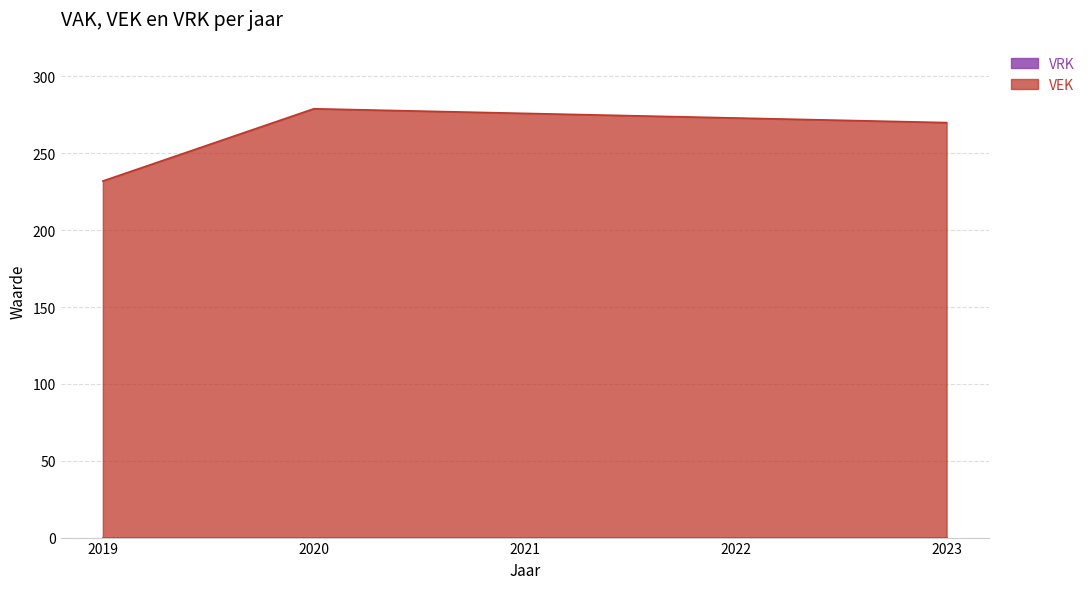

Reading left to right, extract all data points from this chart.

232	279	276	273	270